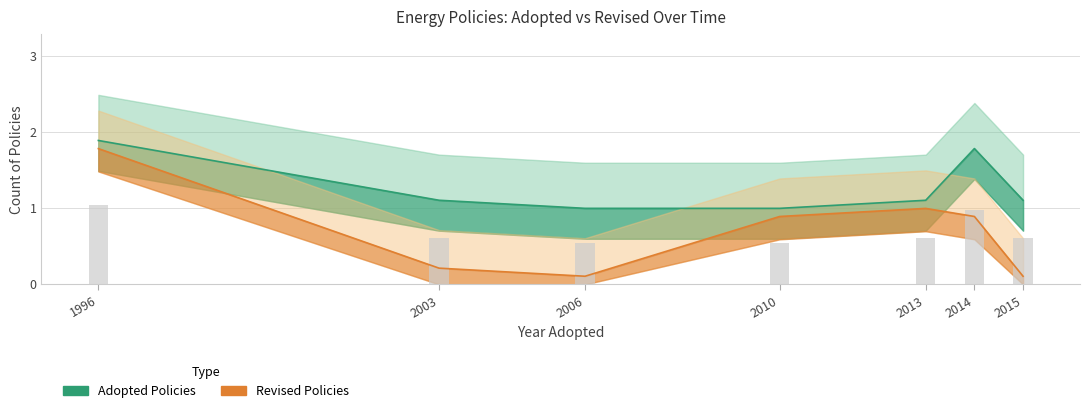

Reading left to right, list all the values displayed in this chart.

Adopted Policies: 1996=1.9	2003=1.1	2006=1.0	2010=1.0	2013=1.1	2014=1.8	2015=1.1
Revised Policies: 1996=1.8	2003=0.2	2006=0.1	2010=0.9	2013=1.0	2014=0.9	2015=0.1